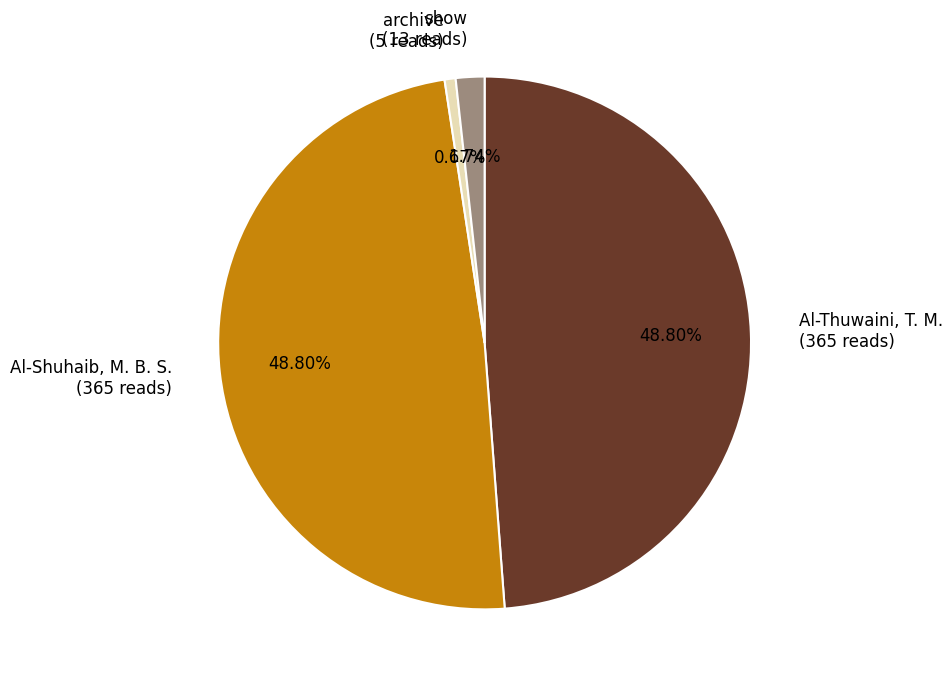

How much of the chart is everything except Al-Shuhaib, M. B. S.?

51.2%